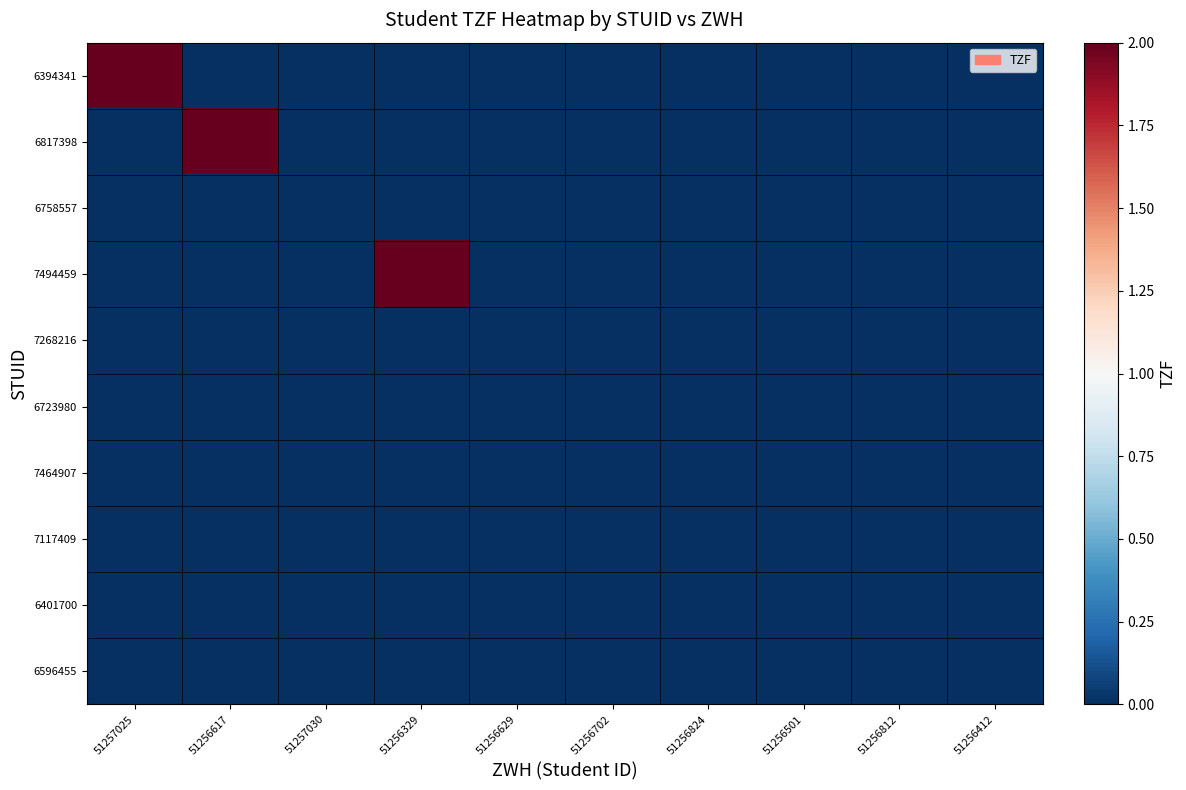

Which series changed the most between 51256617 and 51256629?

6817398